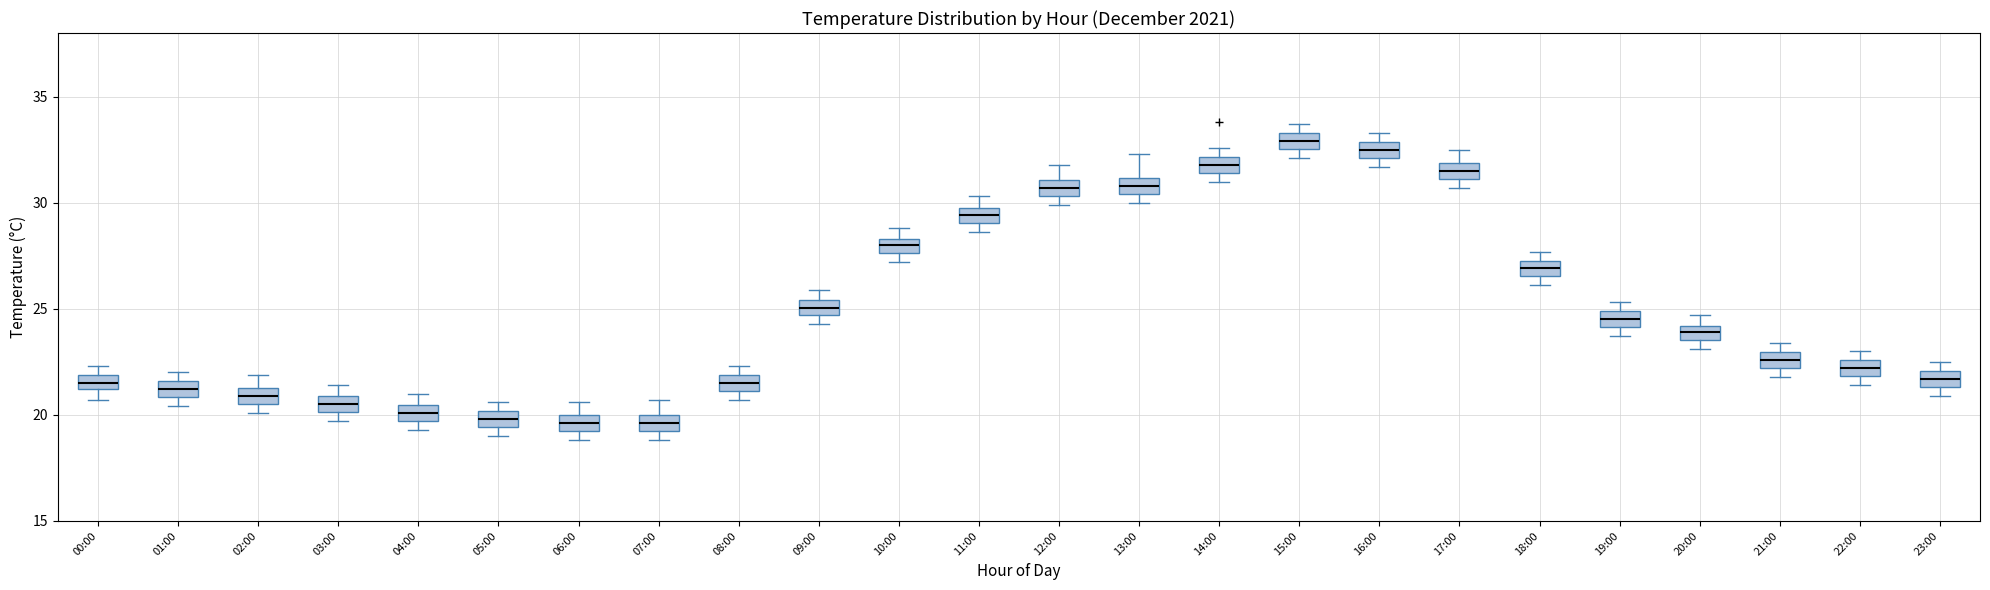

Where is the upper edge of the box for 18:00 on the y-axis? The values are not printed on the chart, so give them approximately, as read against the axis.

27.5